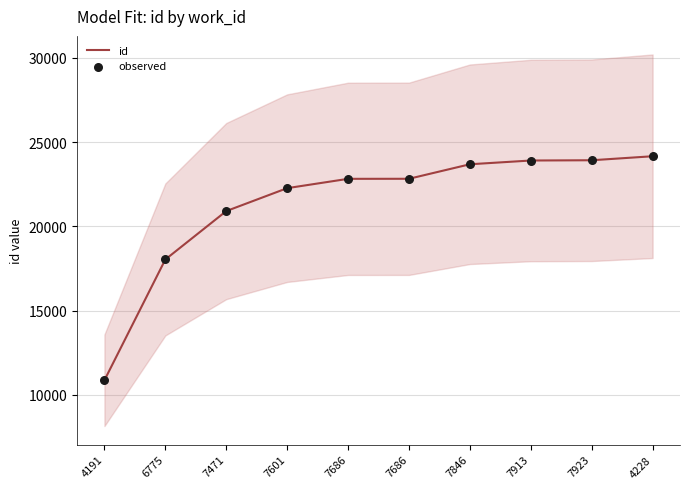

Which series has the largest total across all categories?

id